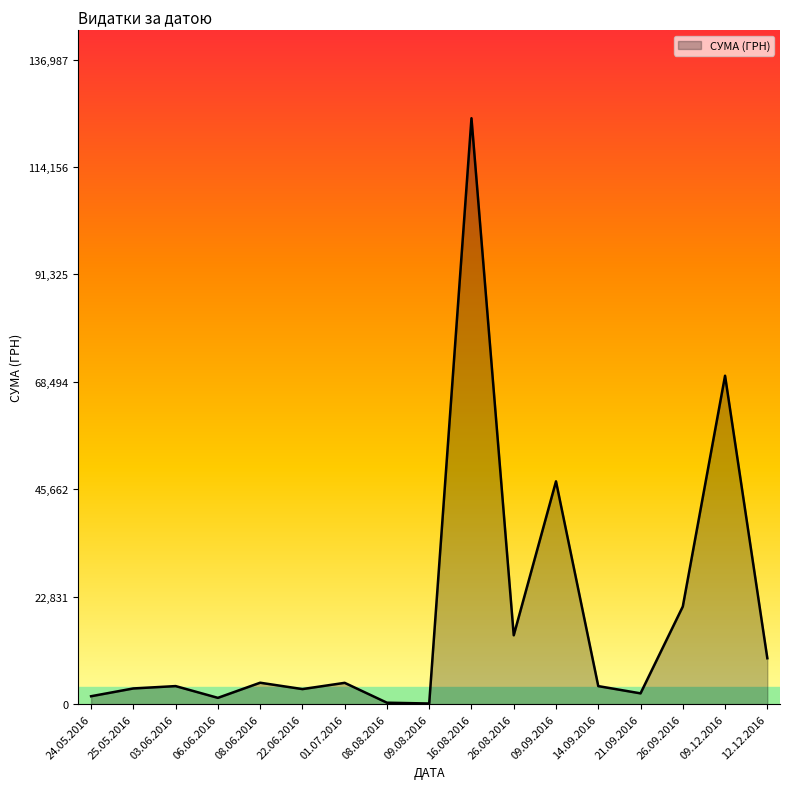

Is it true that the value at 26.08.2016 is 7189.1?

False